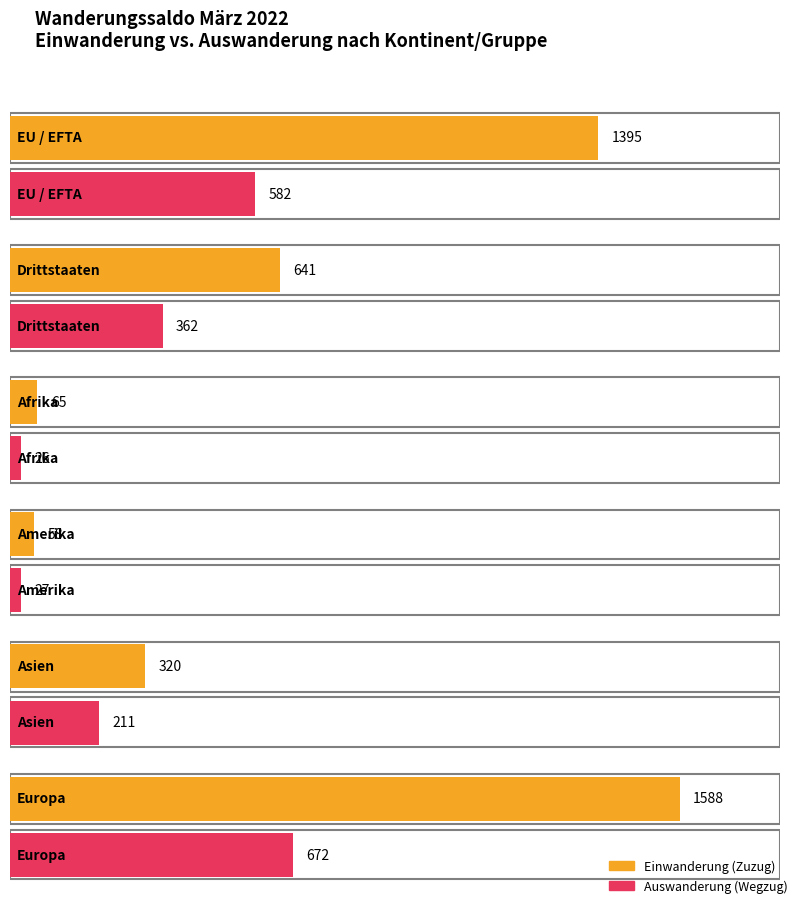

Does the chart contain stacked bars?

No